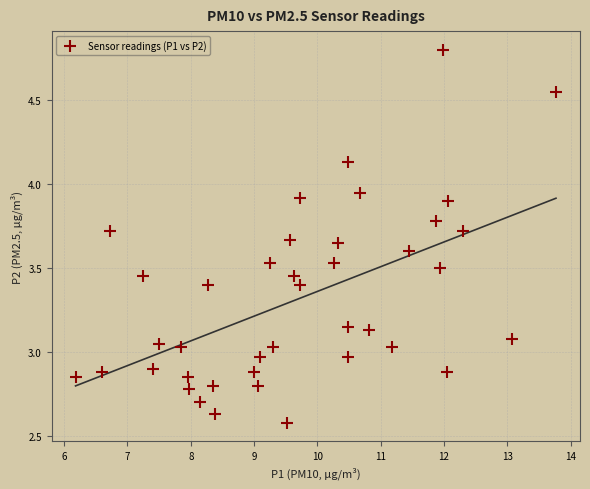

What is the range of Y values (max minus min)?

2.2